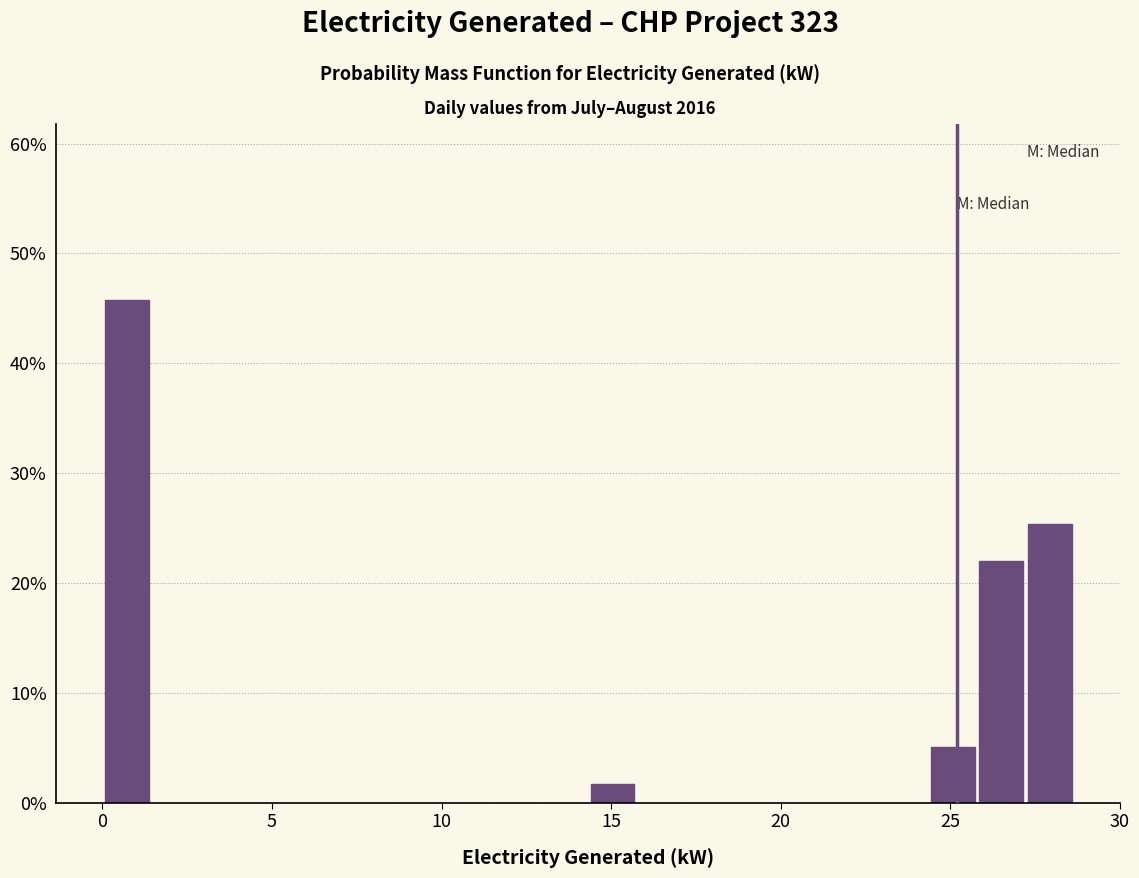

Around what value on the x-axis is the tallest bar? Give the approximate position of its centre, as read against the axis.

0.5